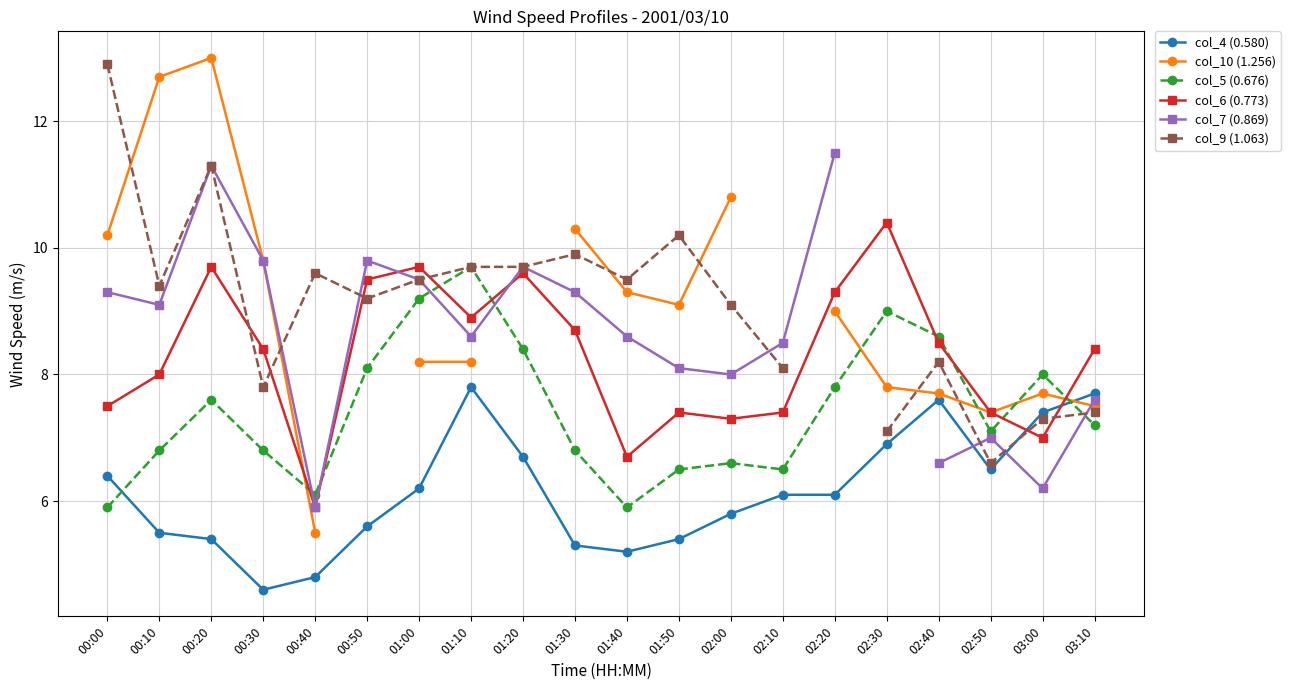

Rank the series by their maximum value, from highest to lowest.

col_10 (1.256), col_9 (1.063), col_7 (0.869), col_6 (0.773), col_5 (0.676), col_4 (0.580)